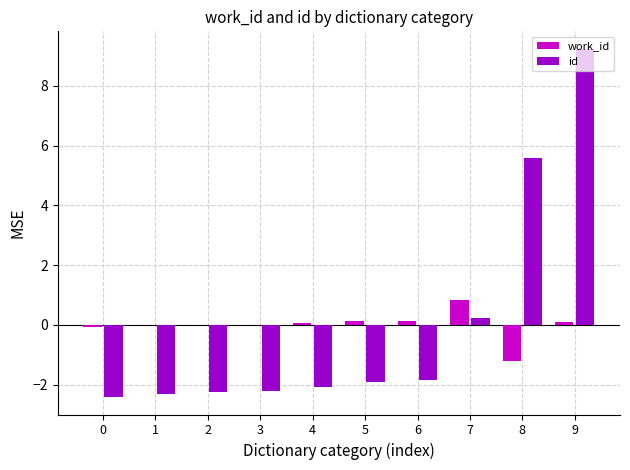

Which series changed the most between 0 and 2?

id